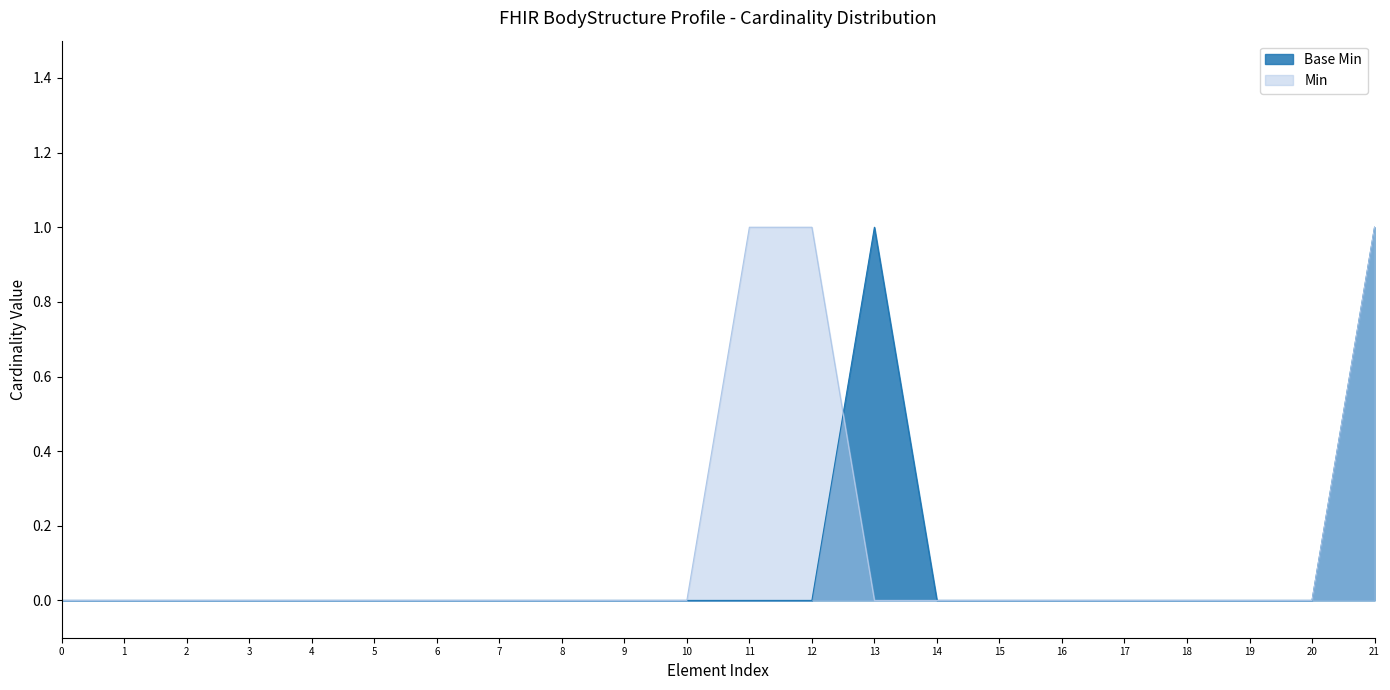

Is it true that Min equals -1 at 14?

False